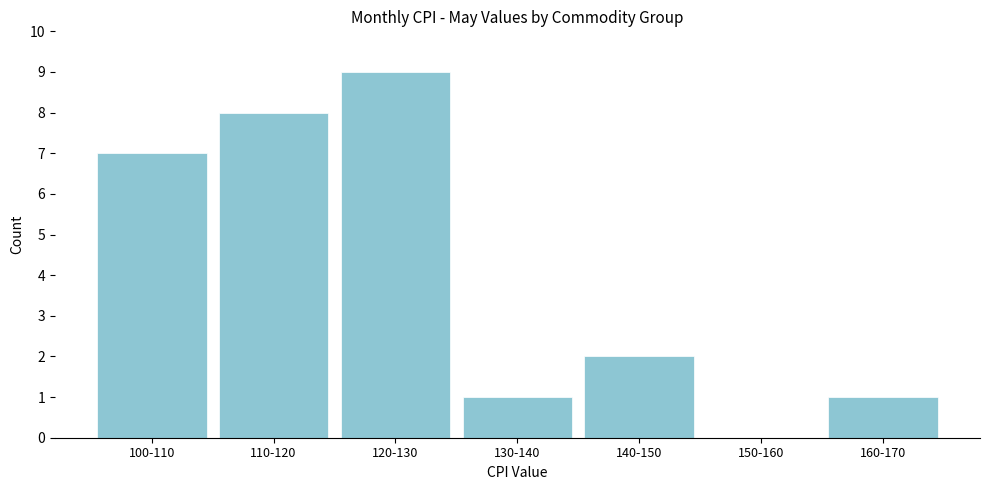

Reading right to left, list all the values displayed in this chart.

160-170=1	150-160=0	140-150=2	130-140=1	120-130=9	110-120=8	100-110=7